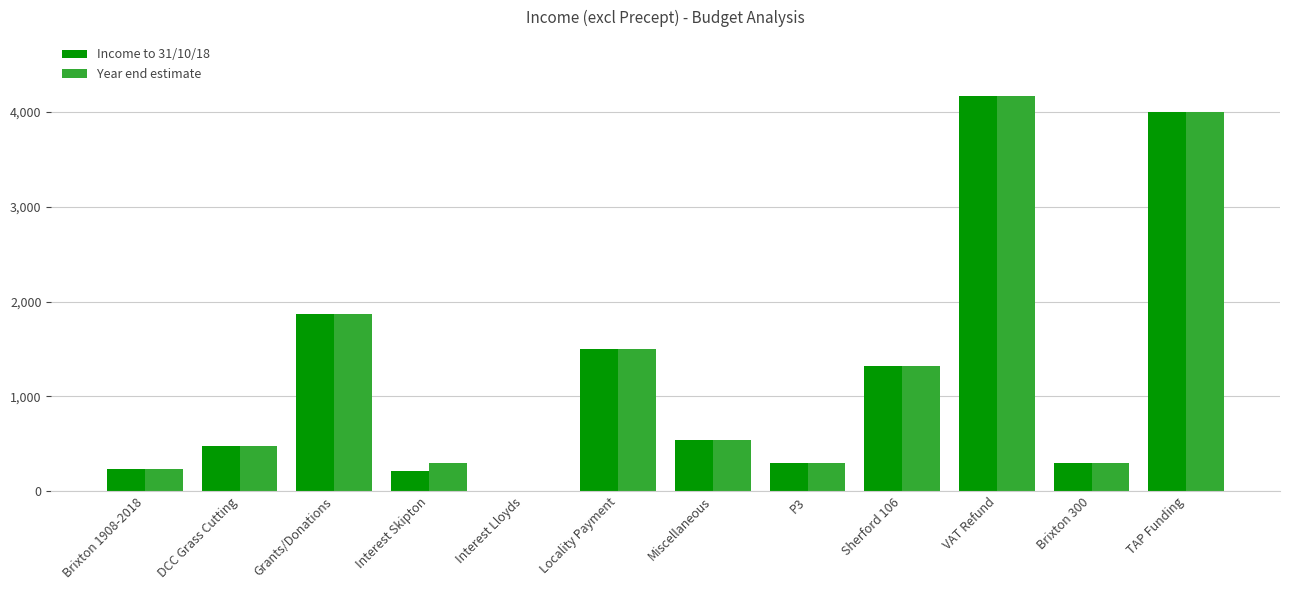

What is the highest value of the Income to 31/10/18 series?

4166.5